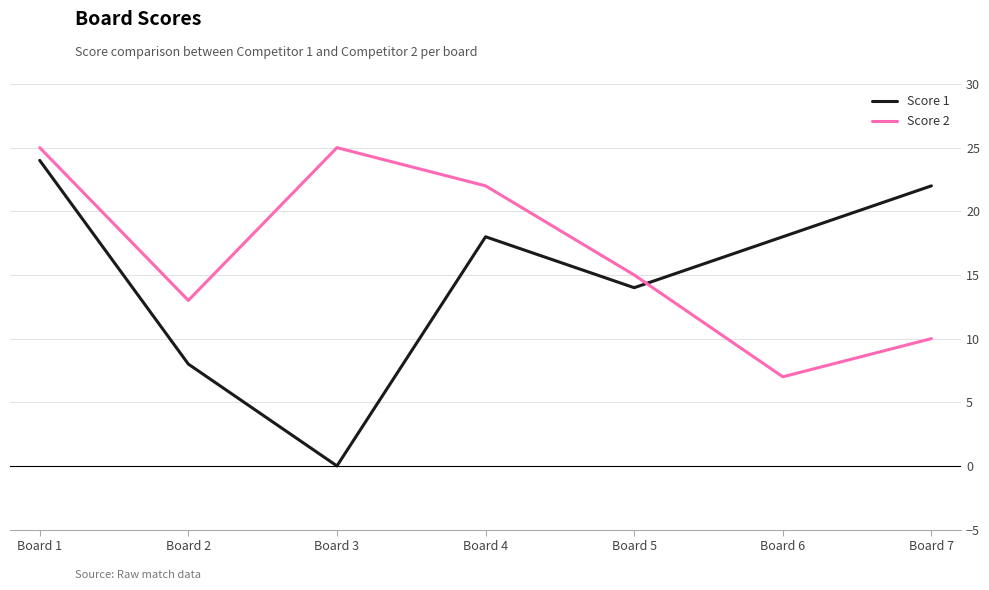

The value of Score 1 at Board 1 is 11. True or false?

False